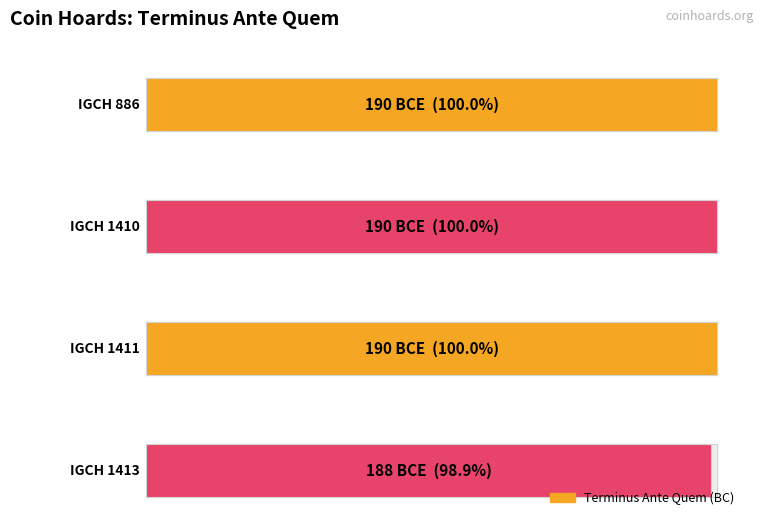

Does the chart contain stacked bars?

No